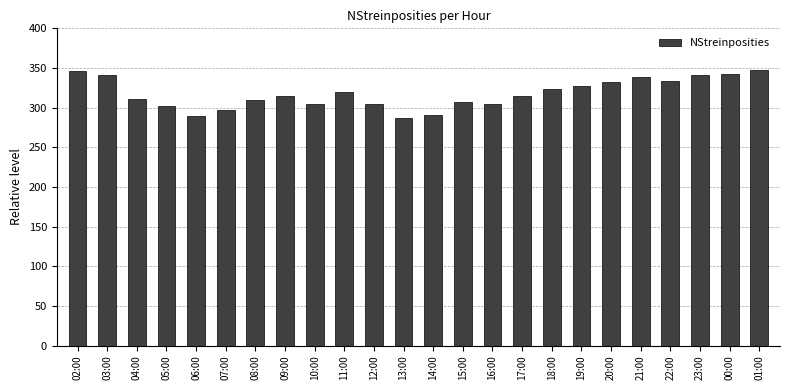

What is the value of the 9th bar from the left?

305